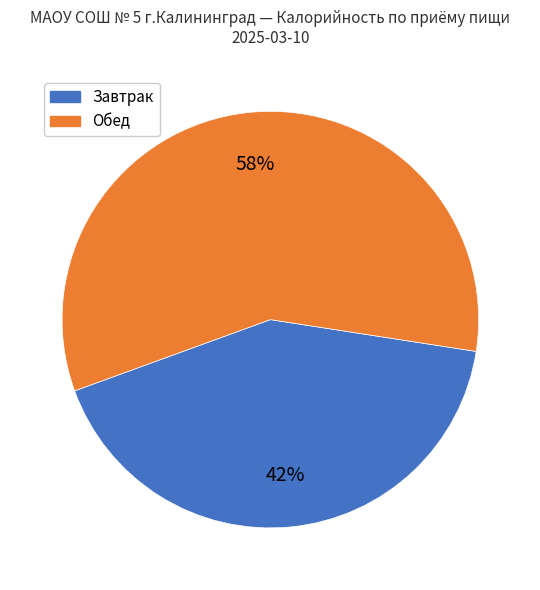

To the nearest percent, what is the difference between the largest and smallest slice percentages?

16%